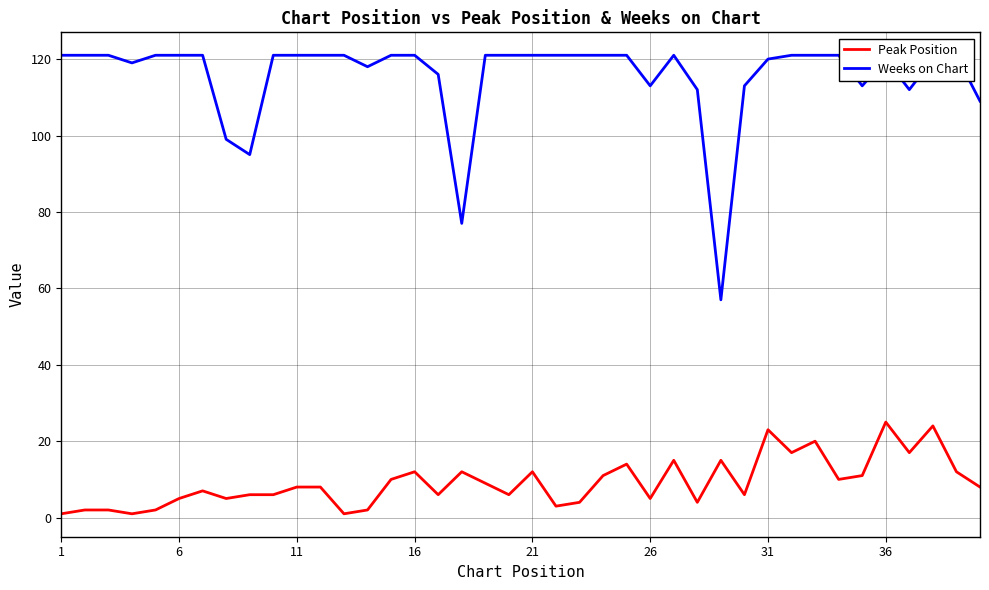

Read the Weeks on Chart value at 21.

121